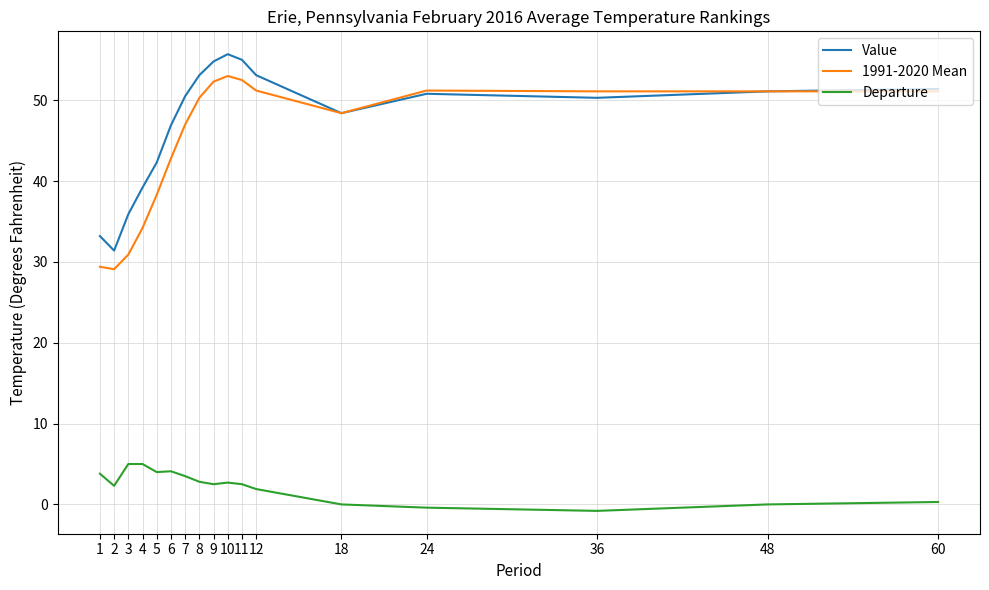

What is the sum of all 1991-2020 Mean values?

763.9